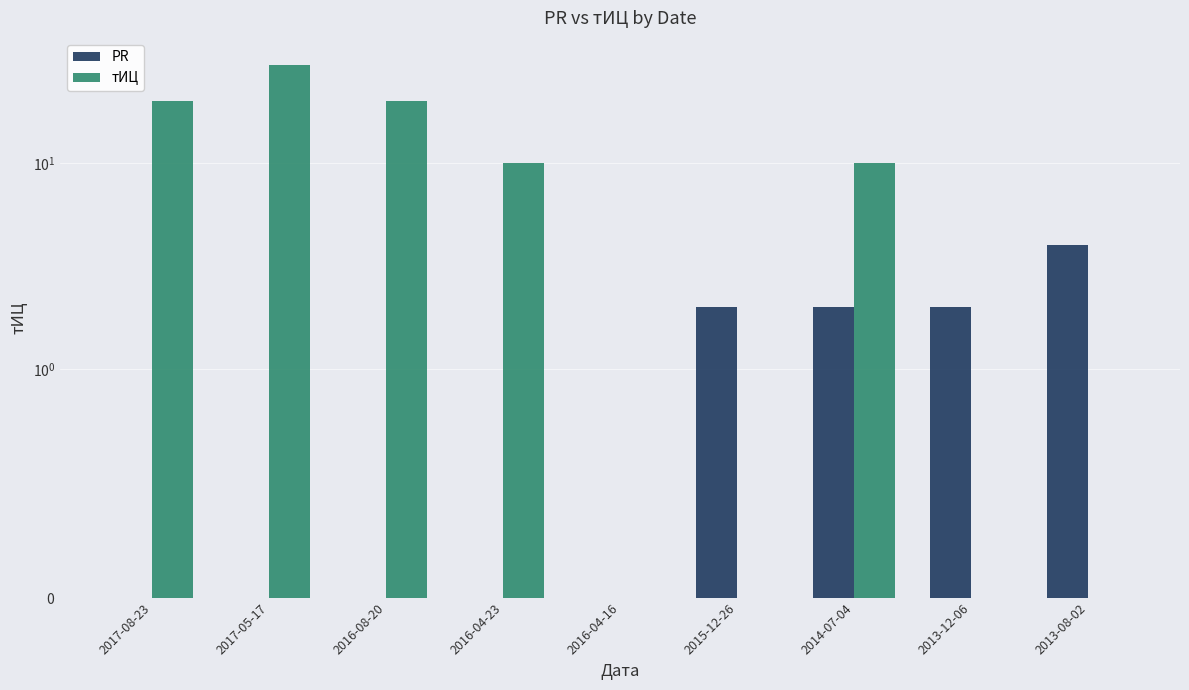

True or false: PR has a value of 0 at 2016-04-23.

True